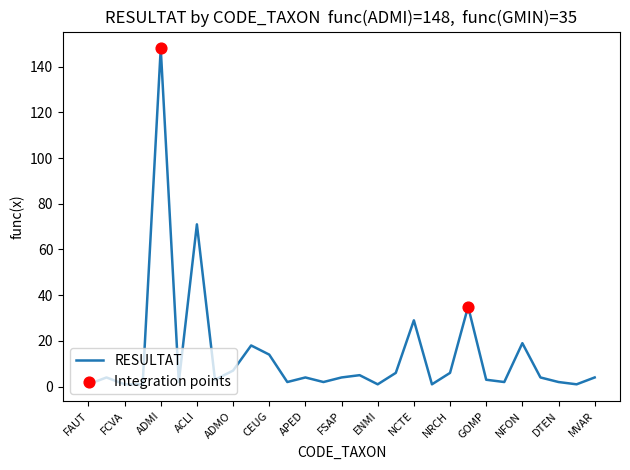

What is the difference between the maximum and minimum values?

147